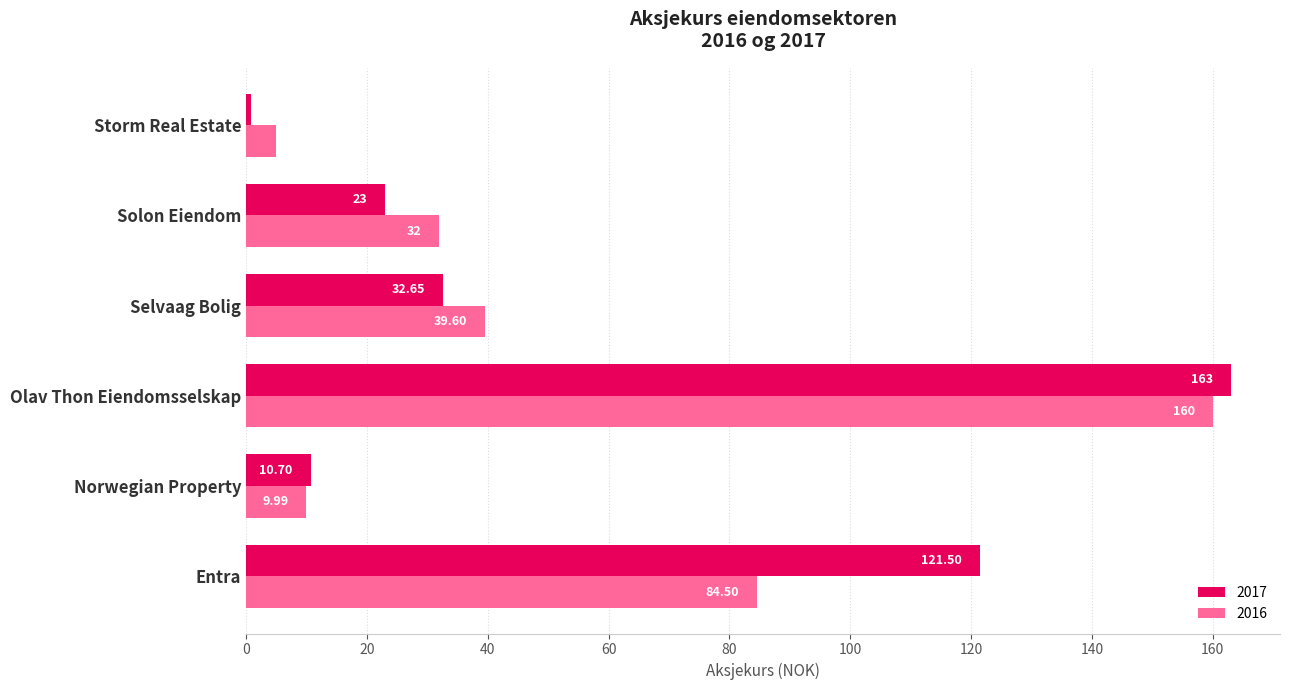

Is the value of 2016 at Selvaag Bolig greater than the value of 2017 at Entra?

No